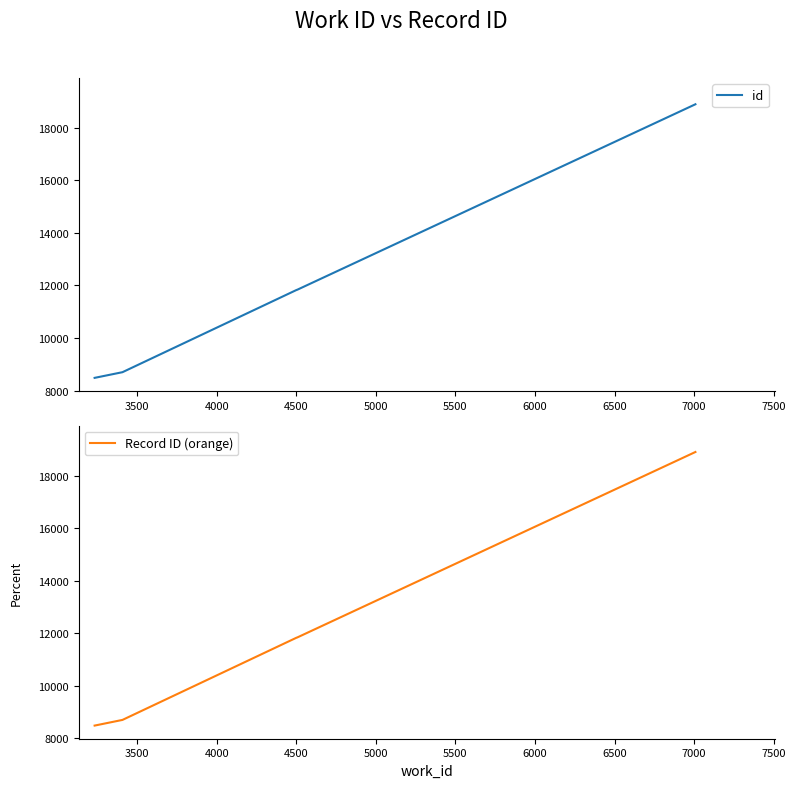

Reading right to left, transcribe all the data shown in this chart.

id: 18898	11837	11830	8699	8483
Record ID (orange): 18898	11837	11830	8699	8483